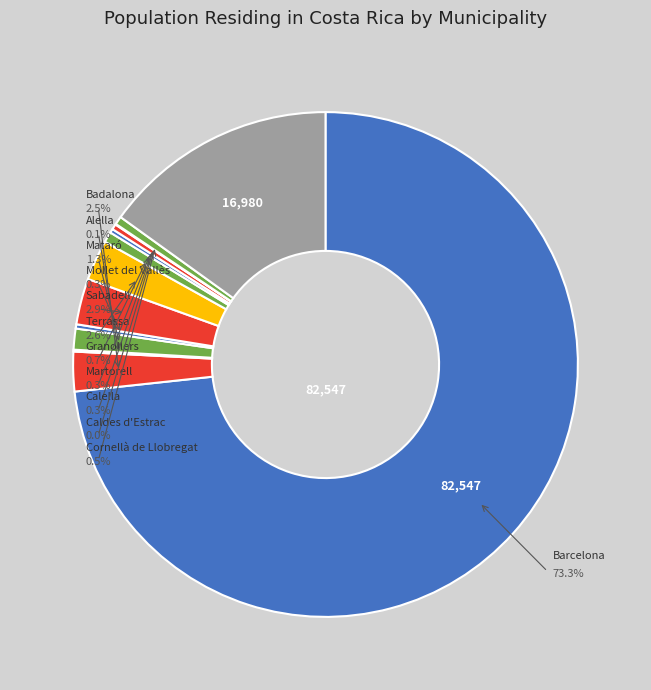

Is Badalona the majority of the pie?

No